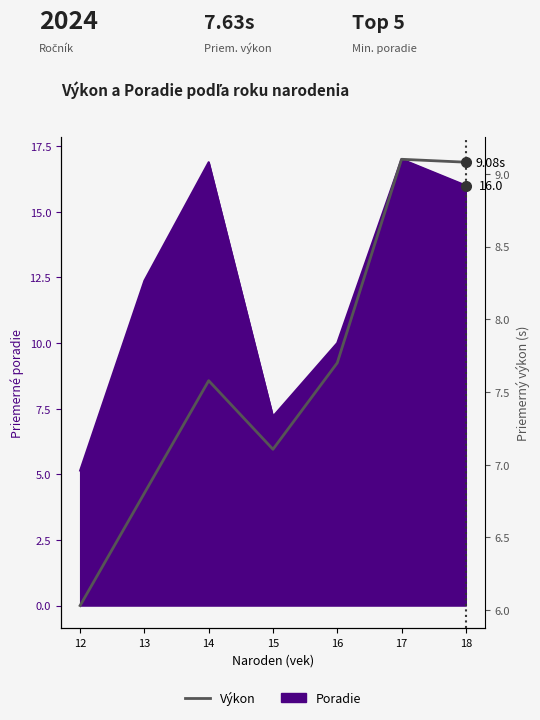

What is the smallest value displayed?

6.0